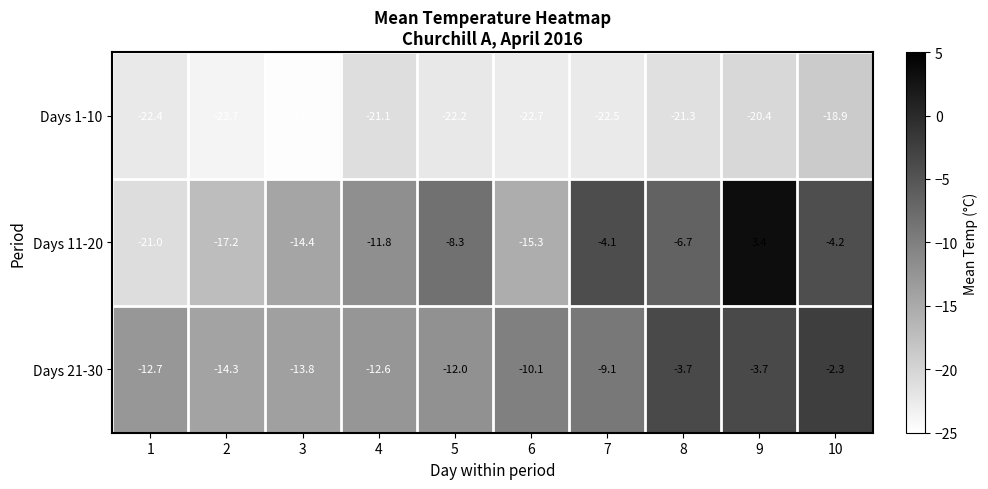

At which category is the sum across all series the highest?

9